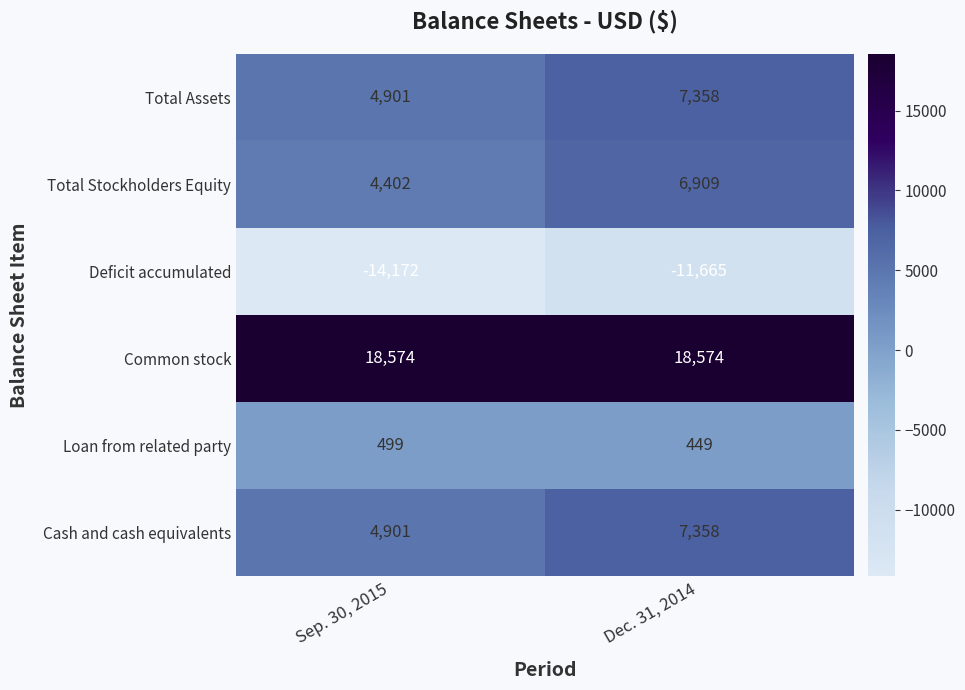

Count the number of data series in this chart.

6